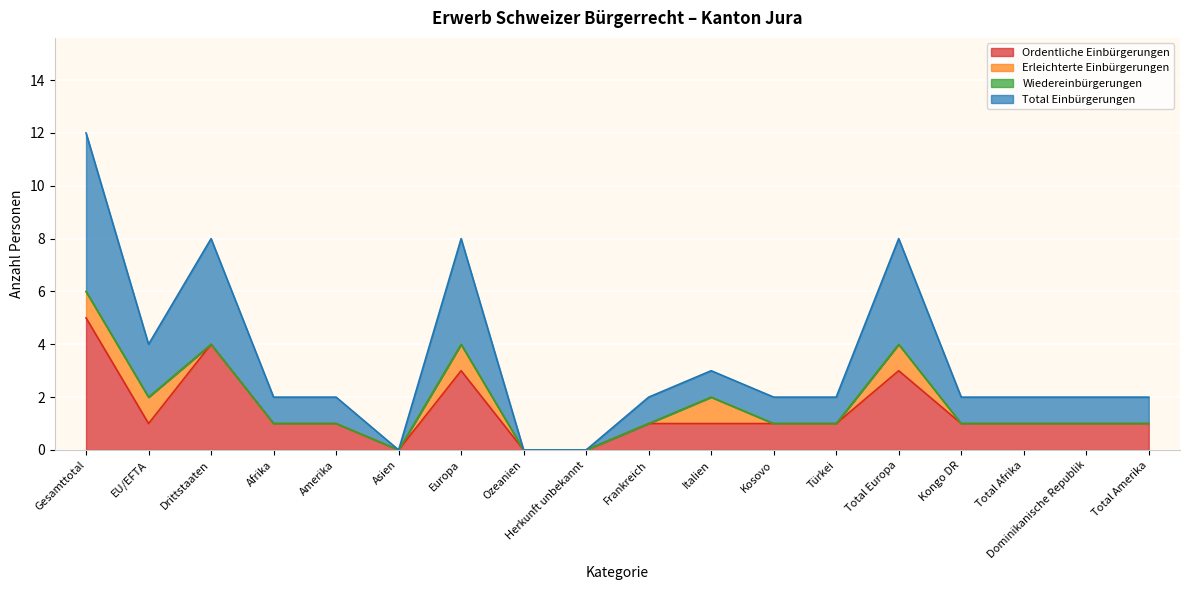

Where is the first local maximum for Ordentliche Einbürgerungen?

Drittstaaten